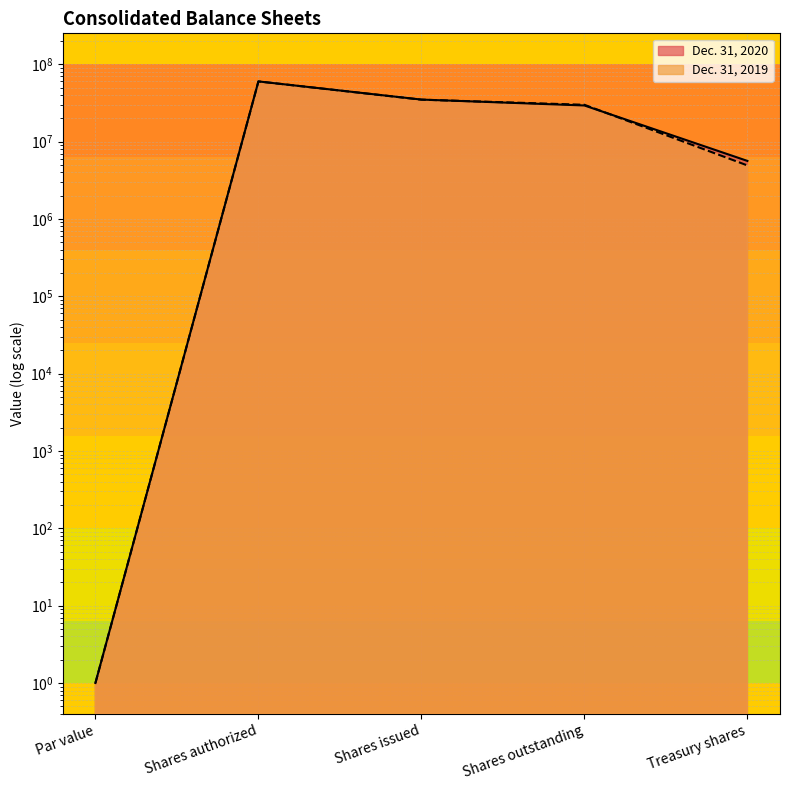

What is the smallest value displayed?

1